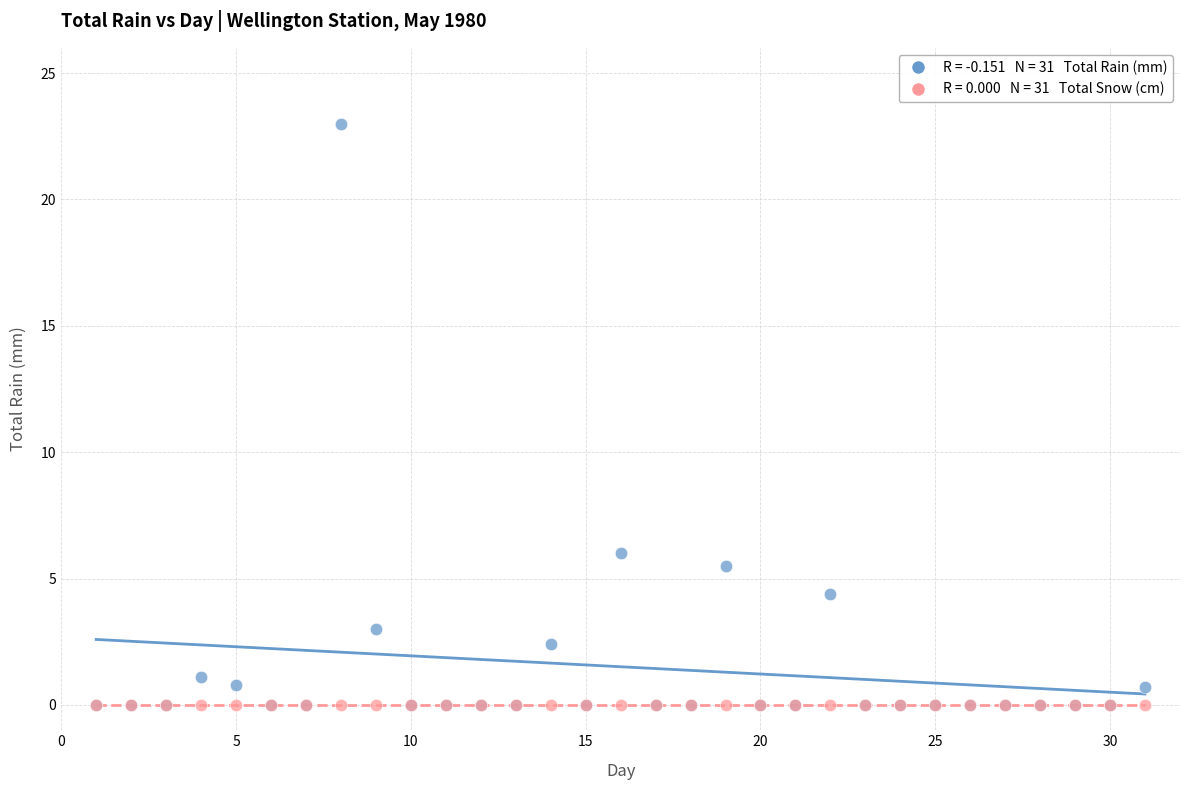

Across all series, what Y value is closest to 11?

6.0